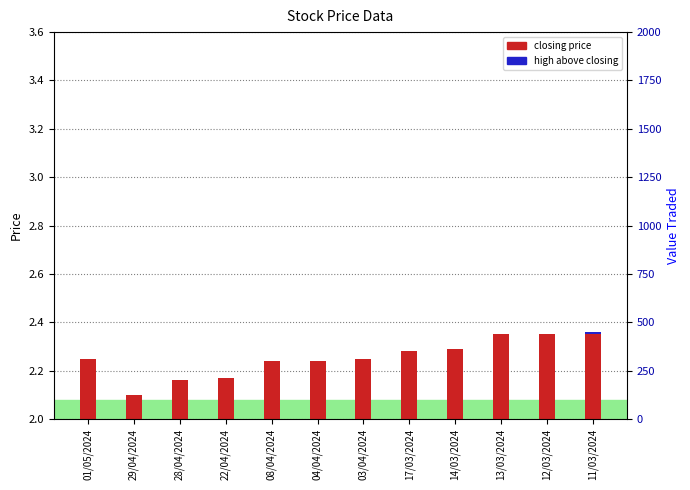

Which has a higher value, 17/03/2024 or 22/04/2024?

17/03/2024